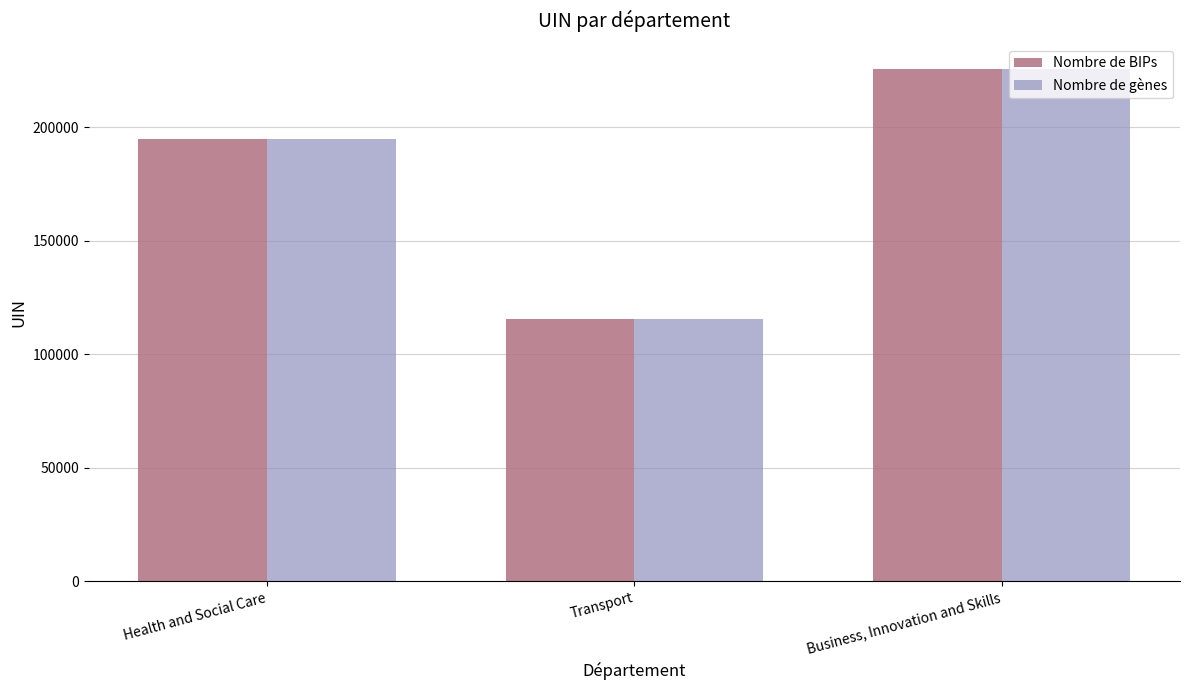

Read the Nombre de BIPs value at Transport.

115604